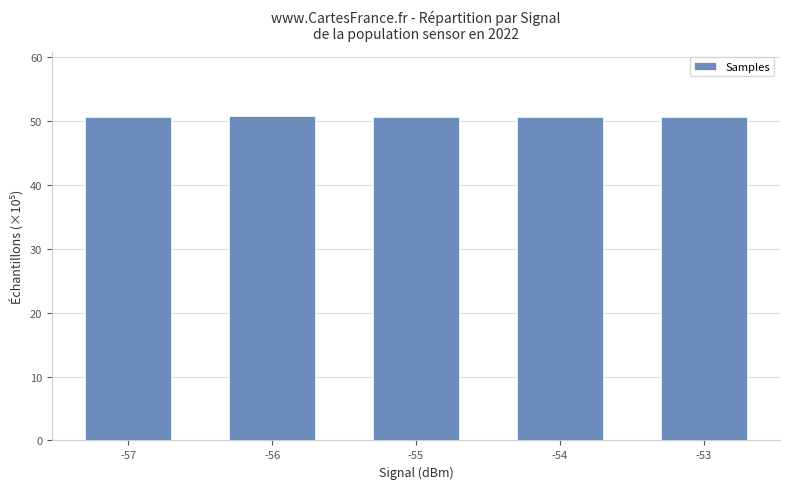

How many bars are there in total?

5